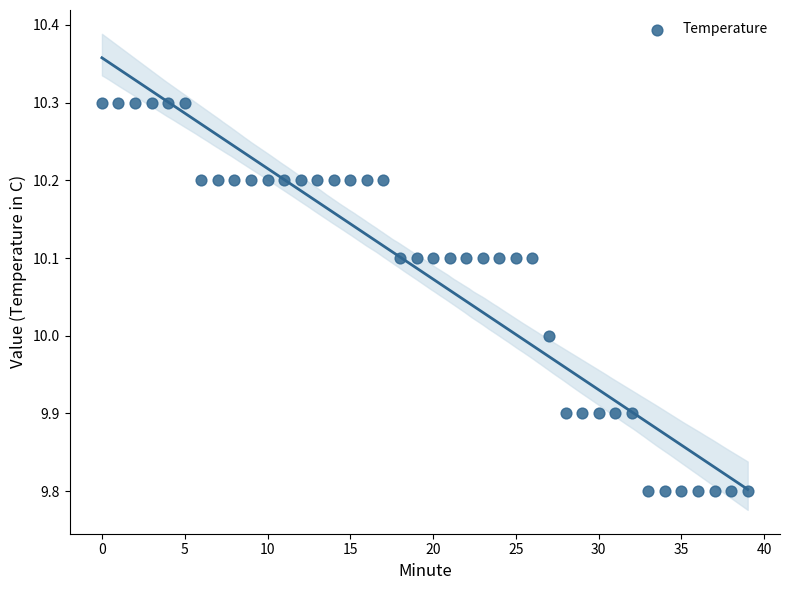

What is the range of Y values (max minus min)?

0.5